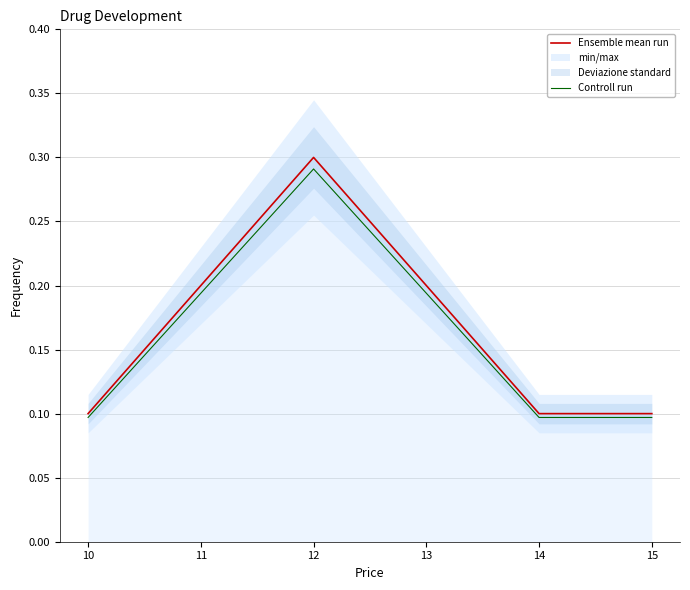

Which label corresponds to the smallest value in the chart?

10